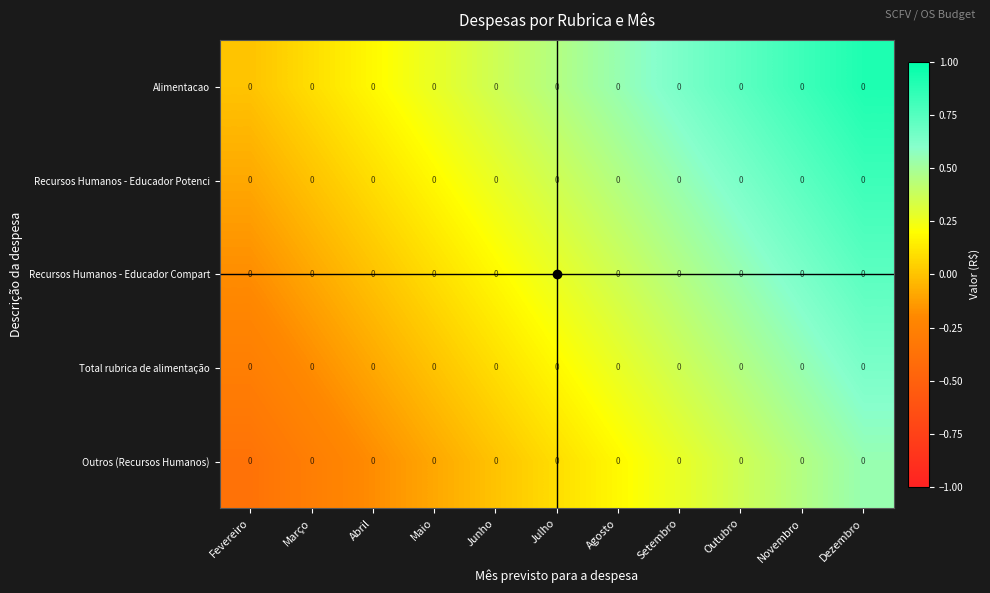

List the series in order of their peak value, highest first.

Alimentacao, Recursos Humanos - Educador Potenci, Recursos Humanos - Educador Compart, Total rubrica de alimentação, Outros (Recursos Humanos)